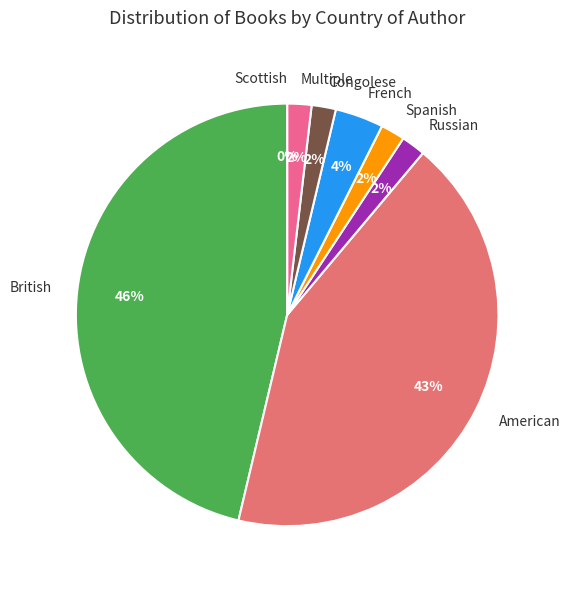

True or false: Scottish accounts for 1% of the total.

False